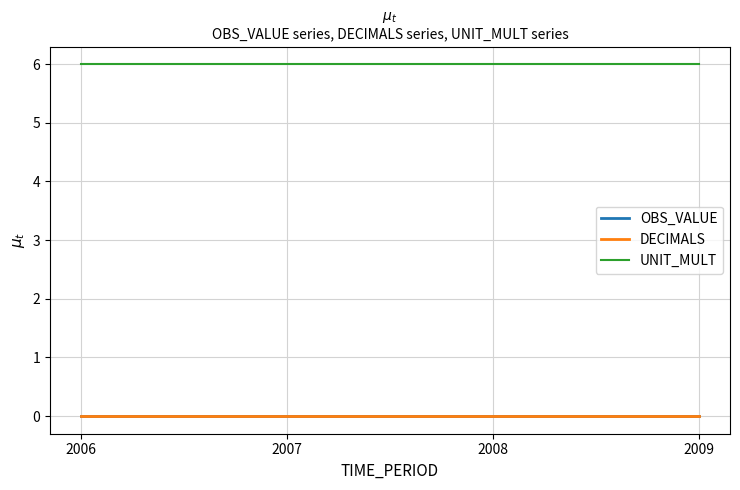

Is this an area chart (filled region under the line)?

No